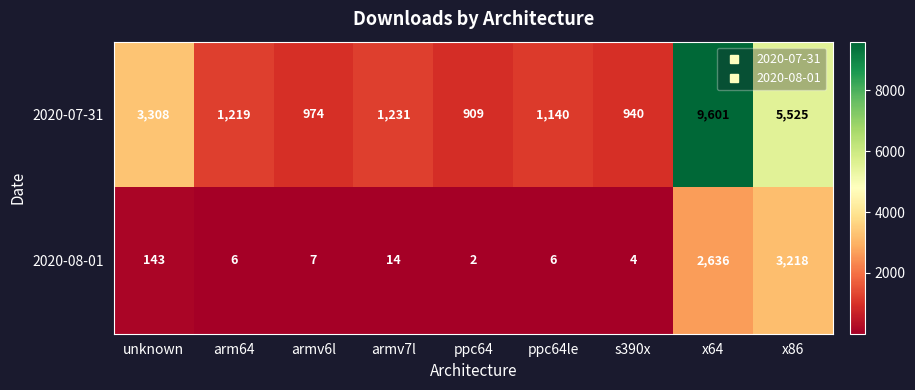

What is the difference between the maximum and second lowest values in the 2020-07-31 series?

8661